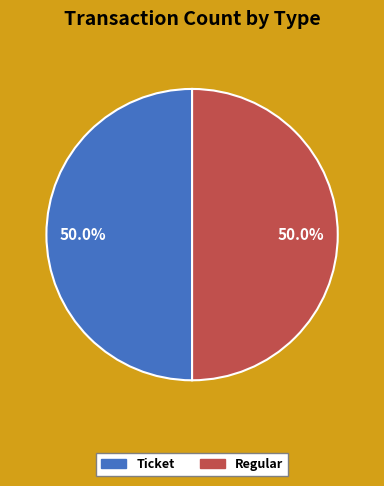

To the nearest percent, what is the average slice percentage?

50%